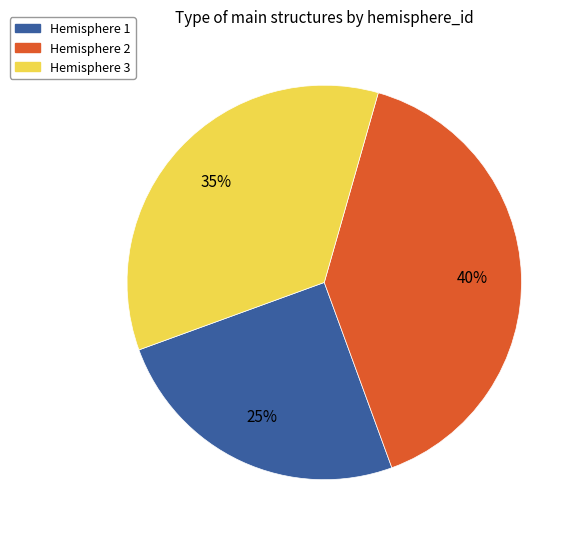

Which category has the biggest portion of the pie?

Hemisphere 2